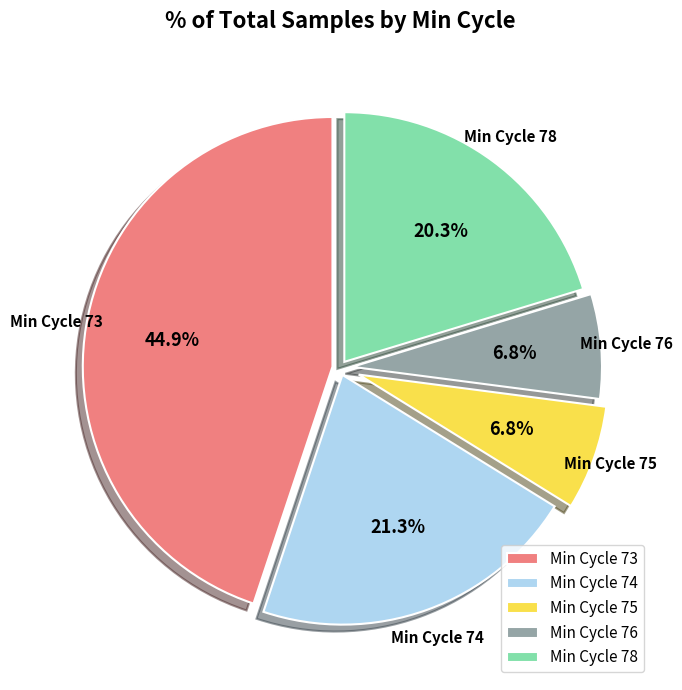

Combined, do Min Cycle 73 and Min Cycle 76 account for over 50%?

Yes